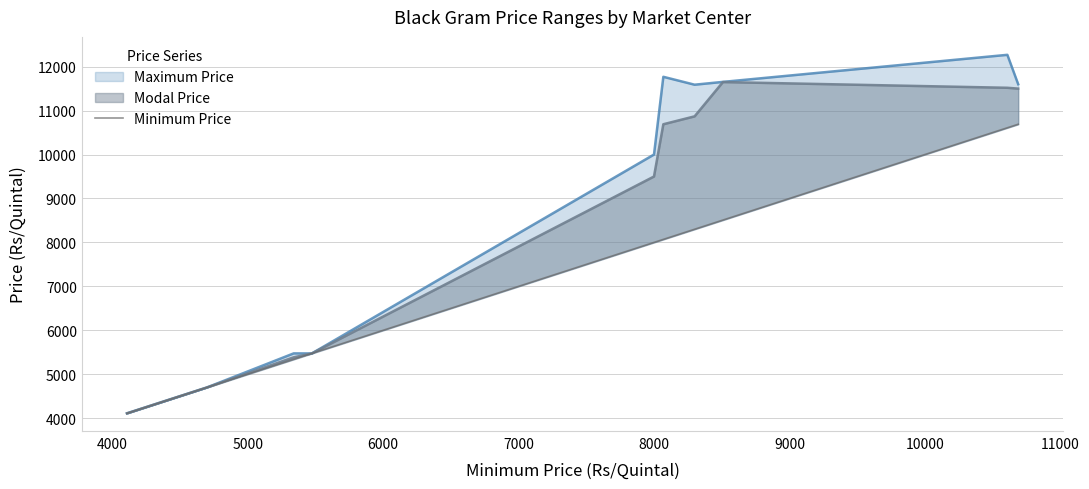

Reading right to left, list all the values displayed in this chart.

10689	10609	8509	8300	8069	8000	5474	5340	4699	4109